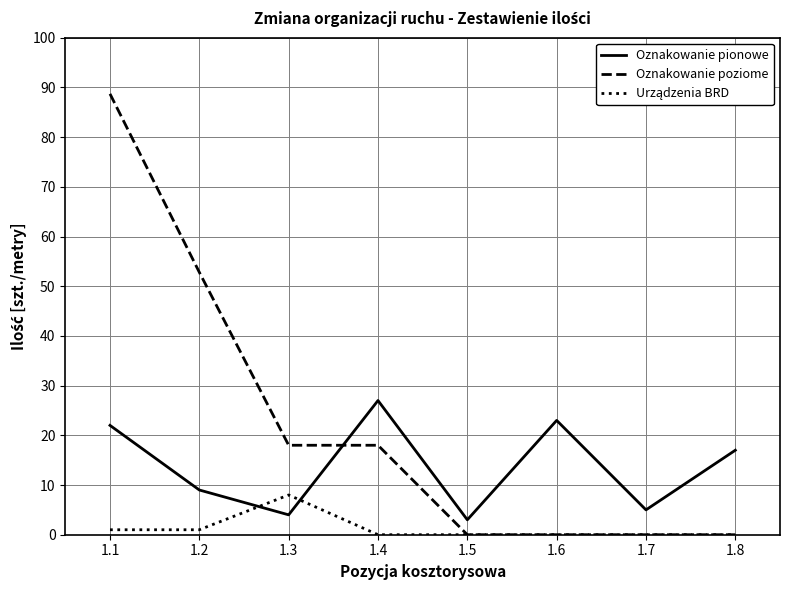

Which series has the largest total across all categories?

Oznakowanie poziome